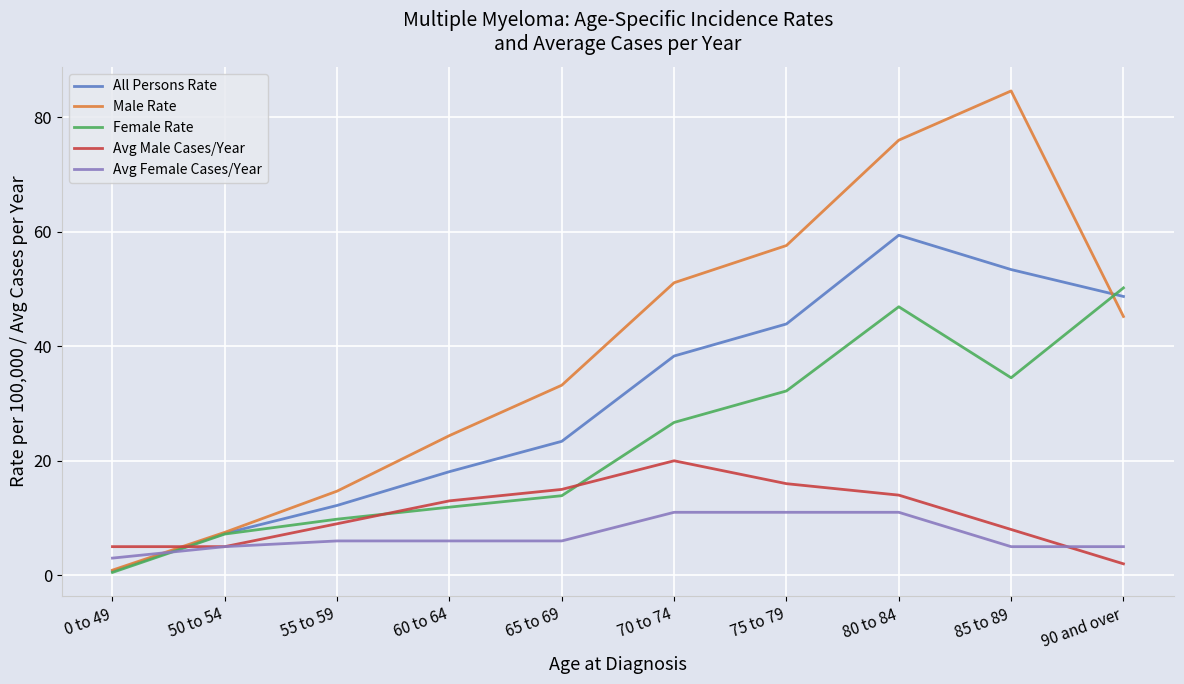

Reading left to right, transcribe all the data shown in this chart.

All Persons Rate: 0 to 49=0.7	50 to 54=7.3	55 to 59=12.2	60 to 64=18.1	65 to 69=23.4	70 to 74=38.3	75 to 79=43.9	80 to 84=59.4	85 to 89=53.4	90 and over=48.7
Male Rate: 0 to 49=0.9	50 to 54=7.5	55 to 59=14.7	60 to 64=24.4	65 to 69=33.2	70 to 74=51.1	75 to 79=57.6	80 to 84=76.0	85 to 89=84.6	90 and over=45.2
Female Rate: 0 to 49=0.5	50 to 54=7.2	55 to 59=9.8	60 to 64=11.9	65 to 69=13.9	70 to 74=26.7	75 to 79=32.2	80 to 84=46.9	85 to 89=34.5	90 and over=50.2
Avg Male Cases/Year: 0 to 49=5.0	50 to 54=5.0	55 to 59=9.0	60 to 64=13.0	65 to 69=15.0	70 to 74=20.0	75 to 79=16.0	80 to 84=14.0	85 to 89=8.0	90 and over=2.0
Avg Female Cases/Year: 0 to 49=3.0	50 to 54=5.0	55 to 59=6.0	60 to 64=6.0	65 to 69=6.0	70 to 74=11.0	75 to 79=11.0	80 to 84=11.0	85 to 89=5.0	90 and over=5.0